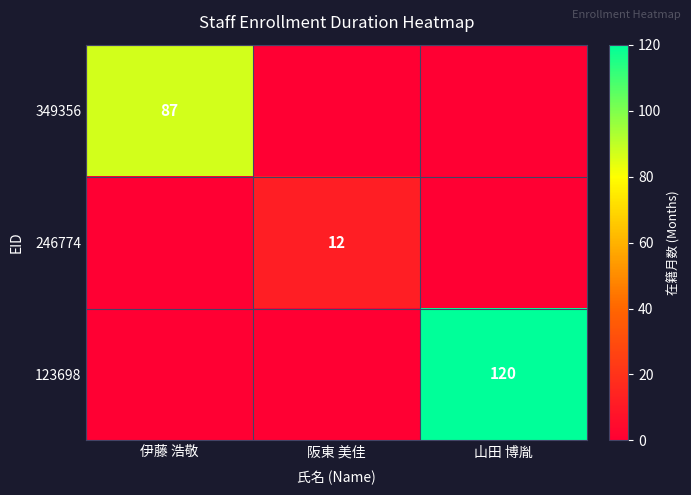

The value of 349356 at 伊藤 浩敬 is 87. True or false?

True